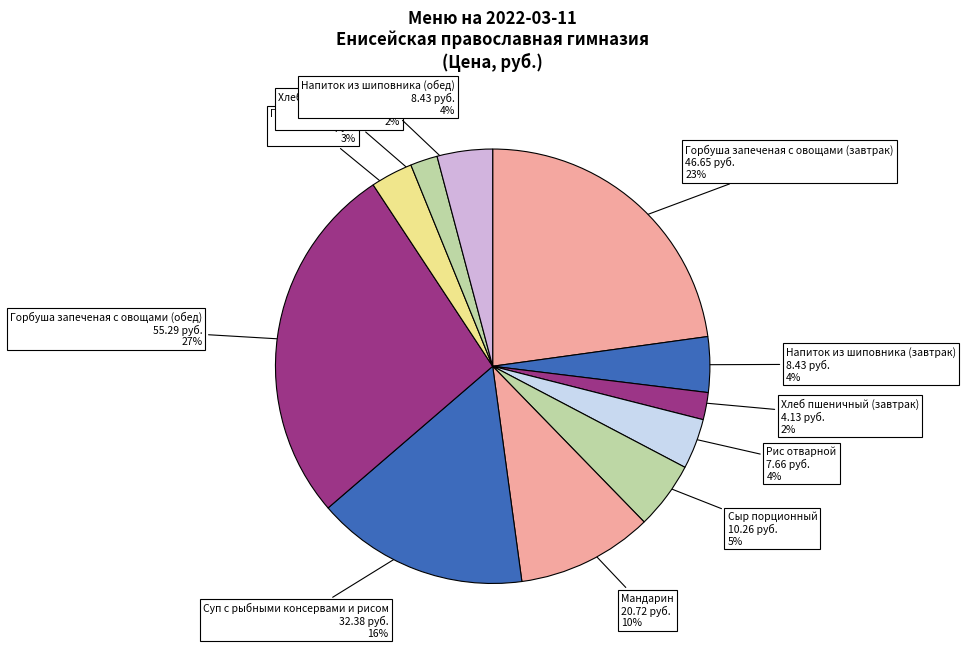

Is there any slice that represents more than half of the pie?

No